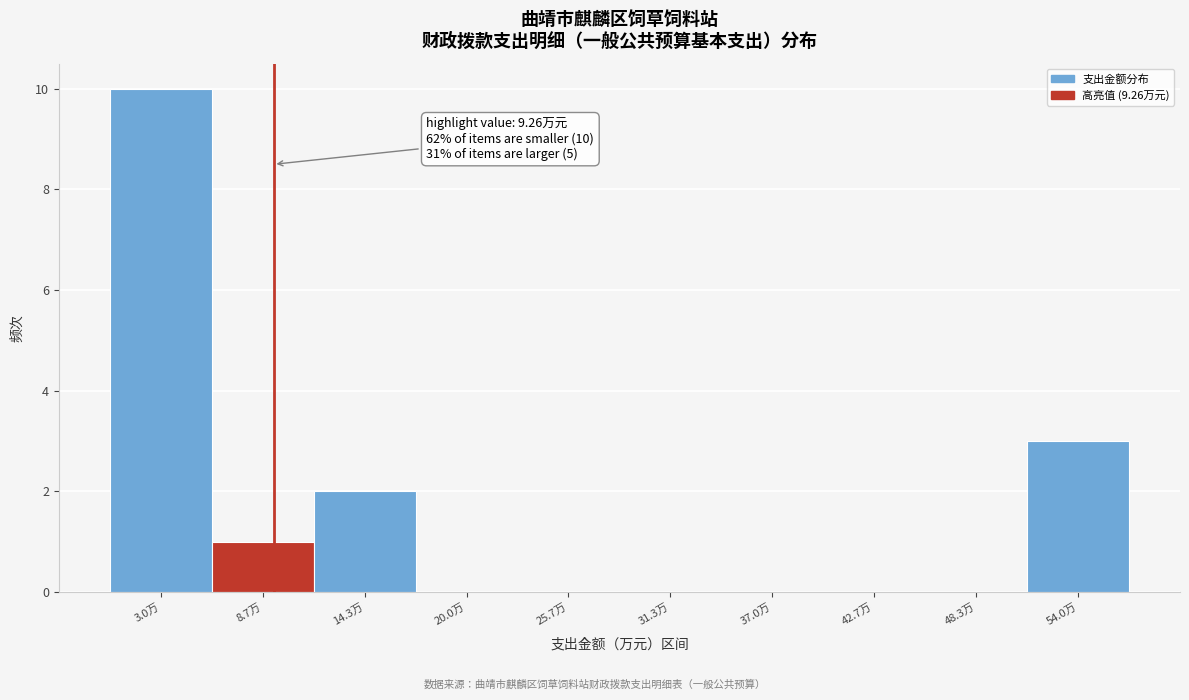

Which range on the x-axis has the tallest bar?

0 to 6